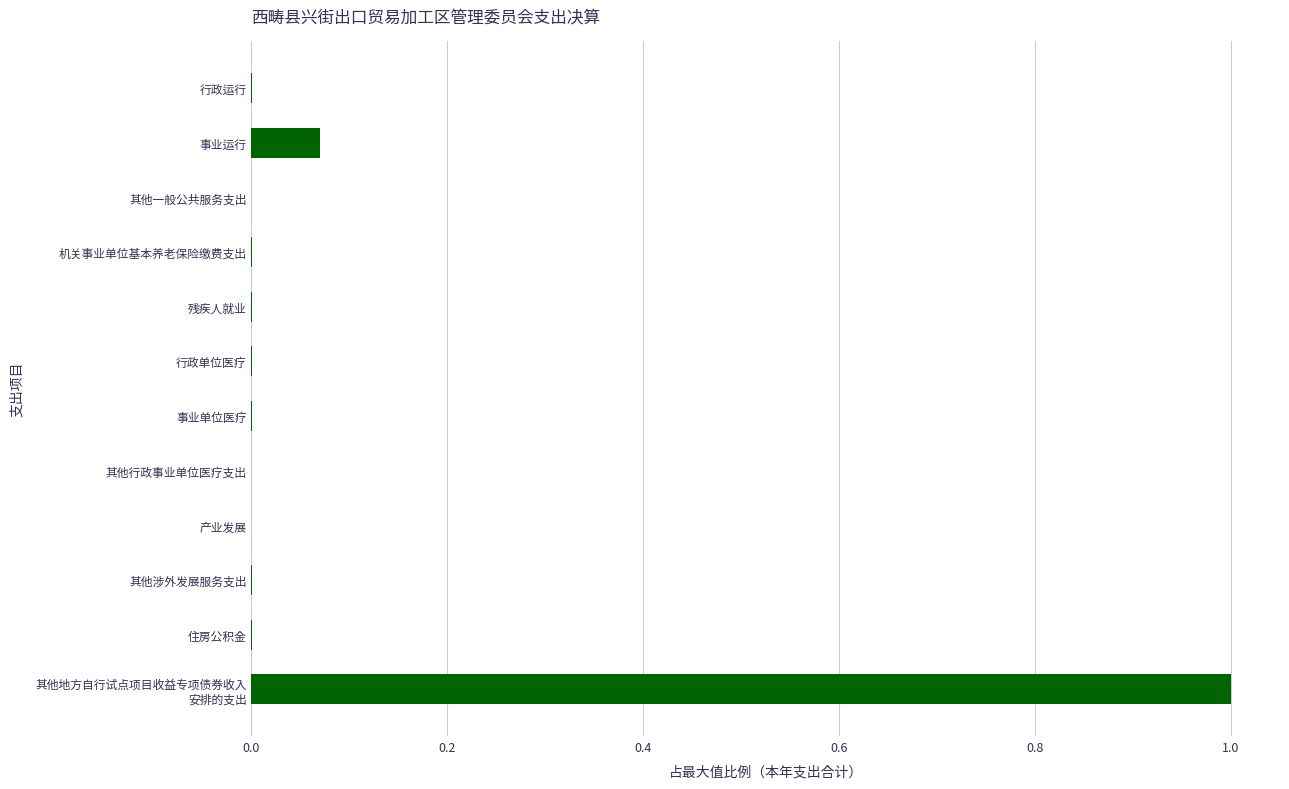

Is it true that the value at 其他行政事业单位医疗支出 is 0.0?

True